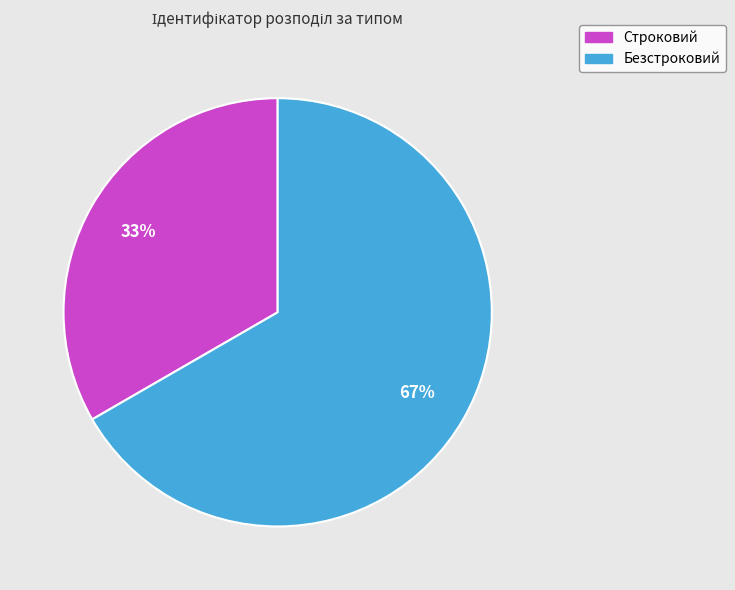

Which category has the smallest portion of the pie?

Строковий